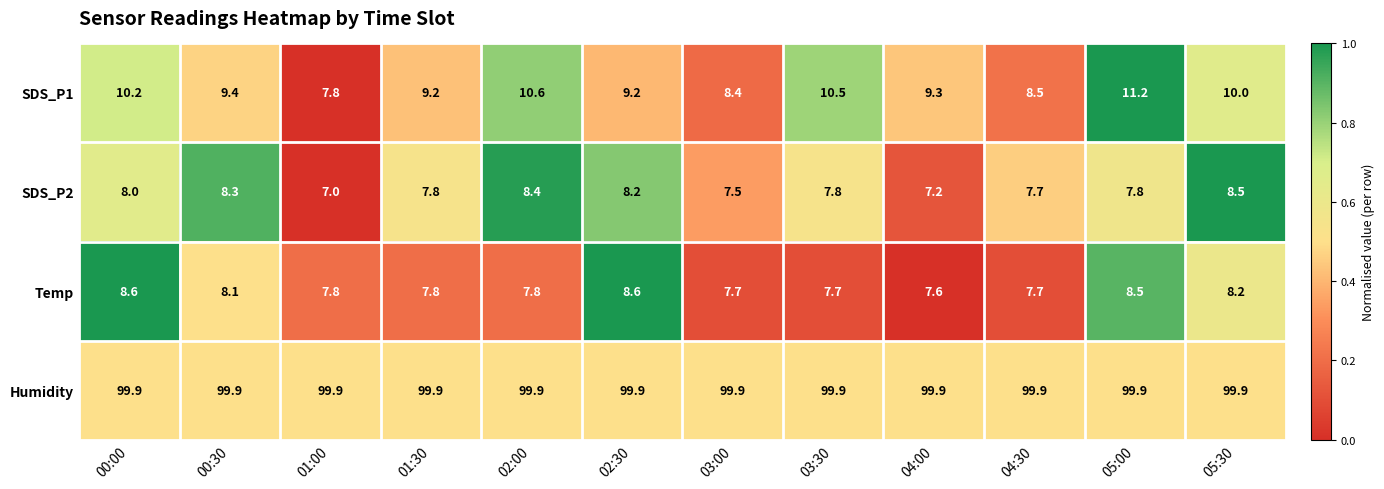

What value does the Temp series have at 01:00?

7.8